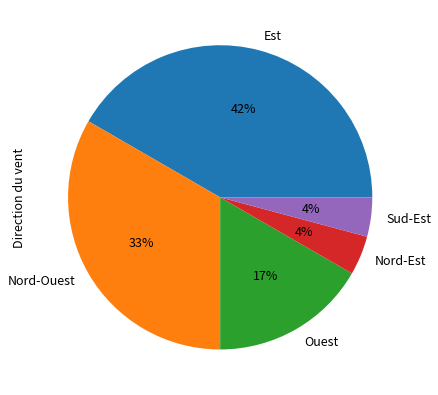

What is the largest slice in the pie chart?

Est